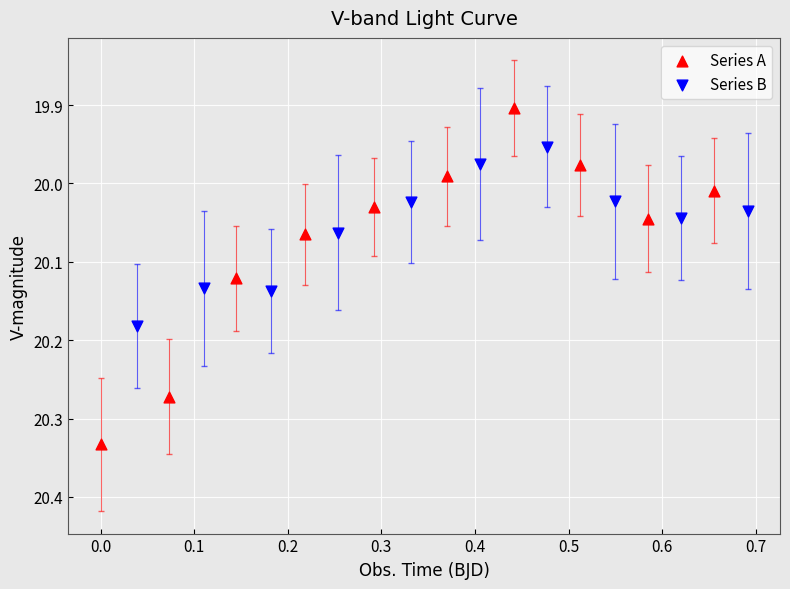

Which series reaches the minimum Y coordinate?

Series A